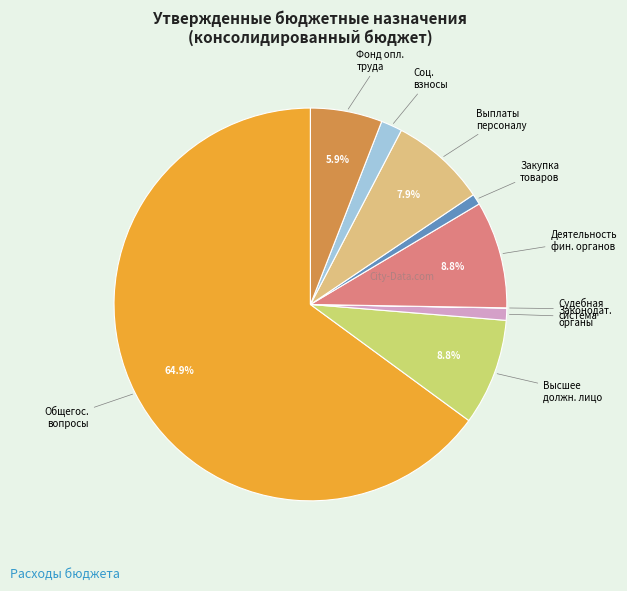

What is the ratio of the value at Соц. взносы to the value at Фонд опл. труда?

0.3